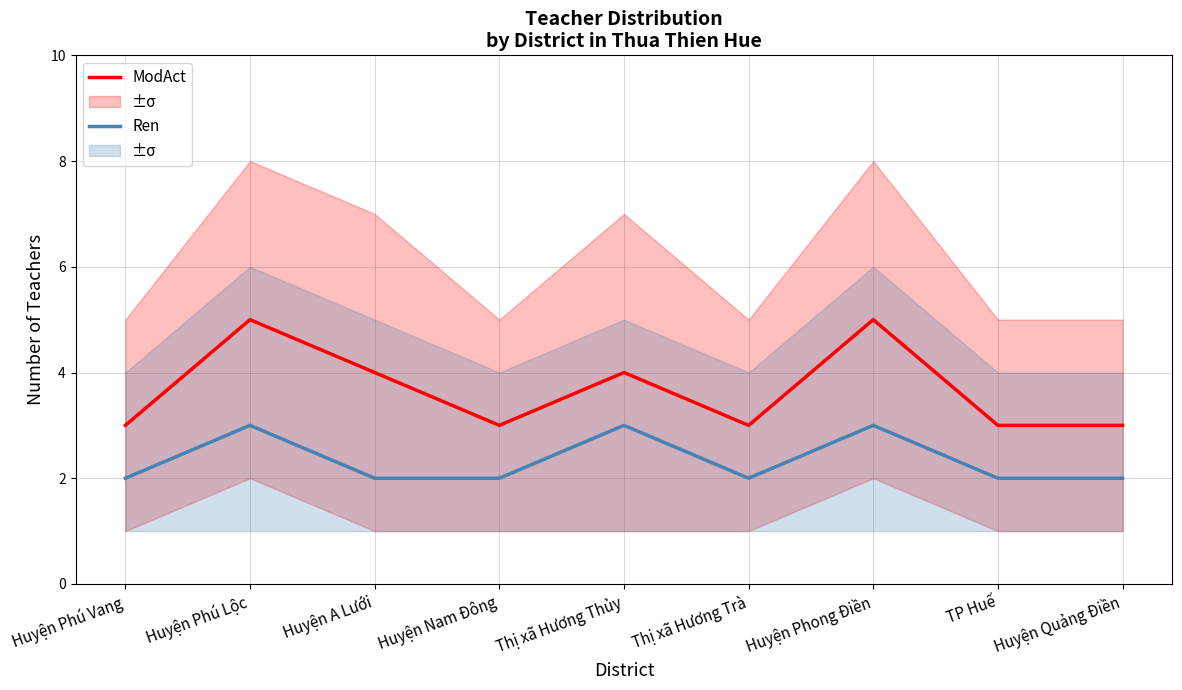

At which label does ModAct reach its peak?

Huyện Phú Lộc